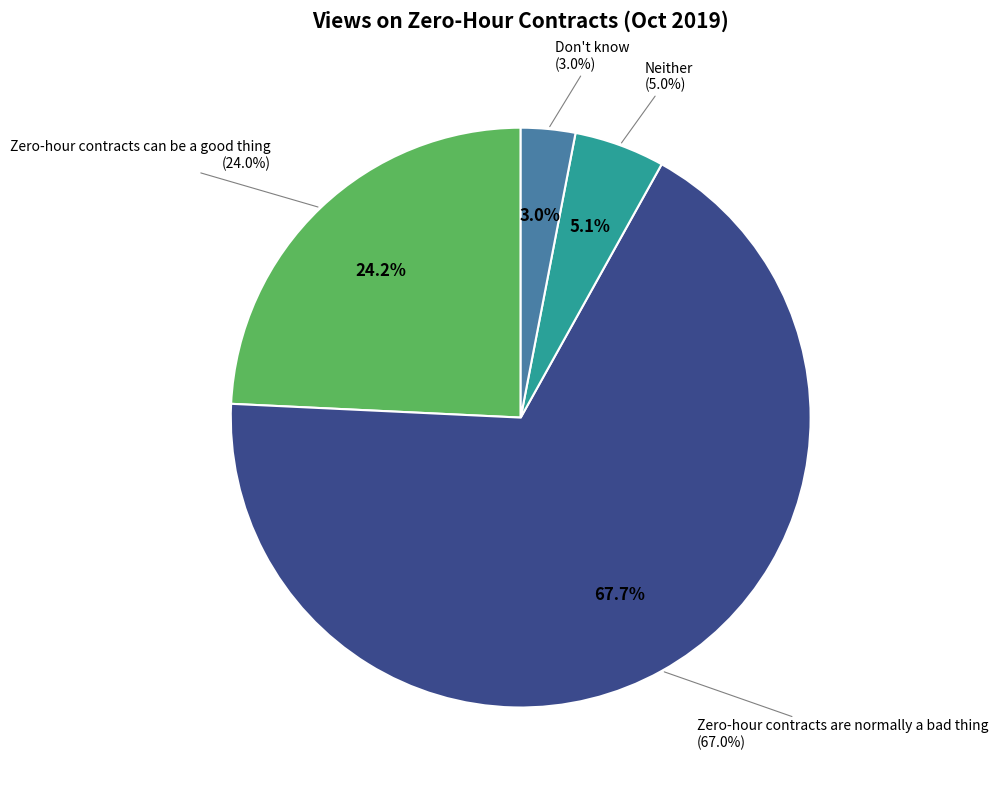

Does Zero-hour contracts are normally a bad thing account for over 50% of the chart?

Yes